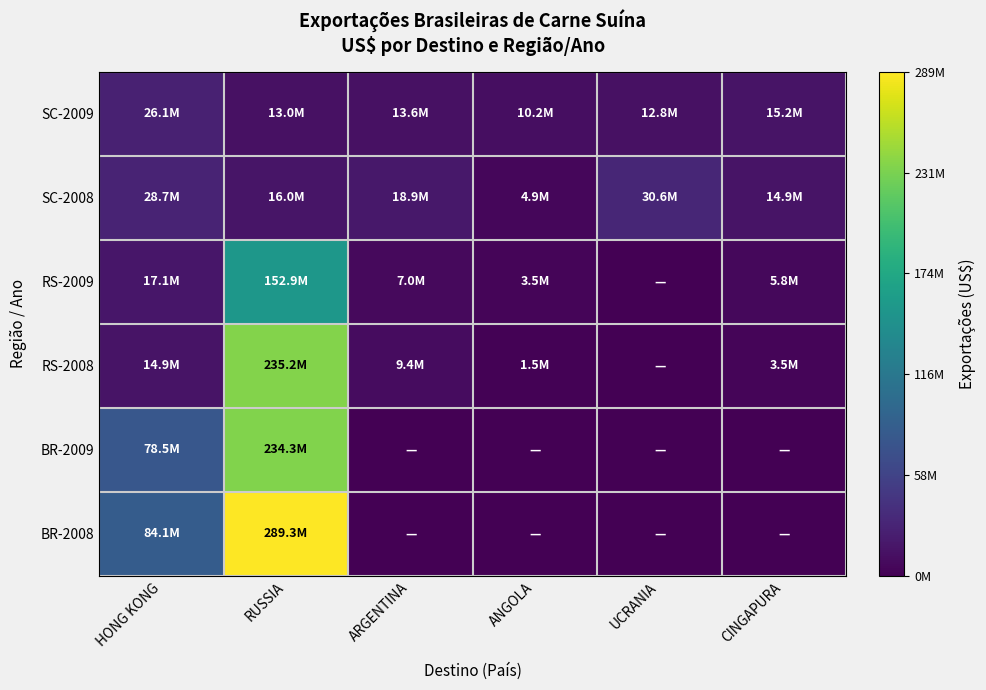

How many series are shown in this chart?

6